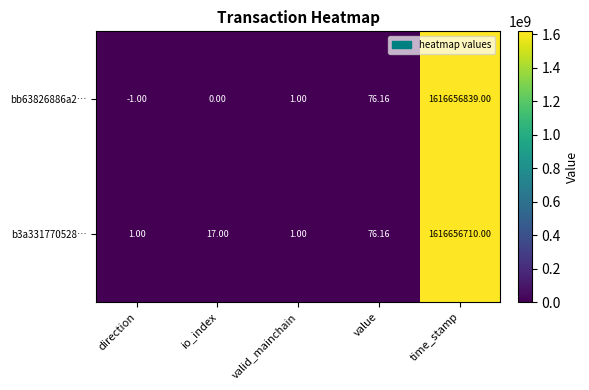

Is the value of b3a331770528… at io_index greater than the value of bb63826886a2… at valid_mainchain?

Yes